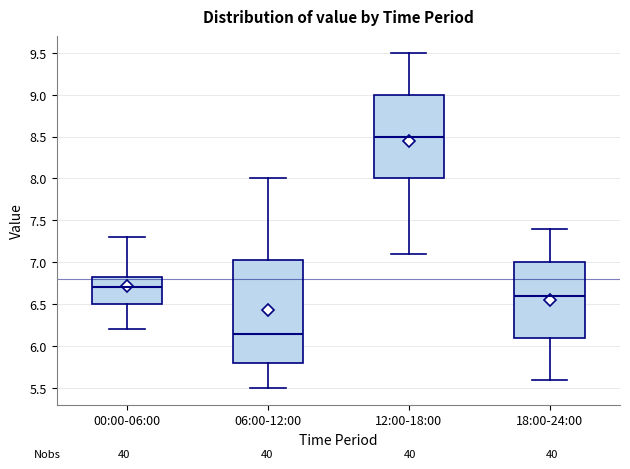

Where does the lower whisker of the box for 06:00-12:00 end on the y-axis? The values are not printed on the chart, so give them approximately, as read against the axis.

5.50